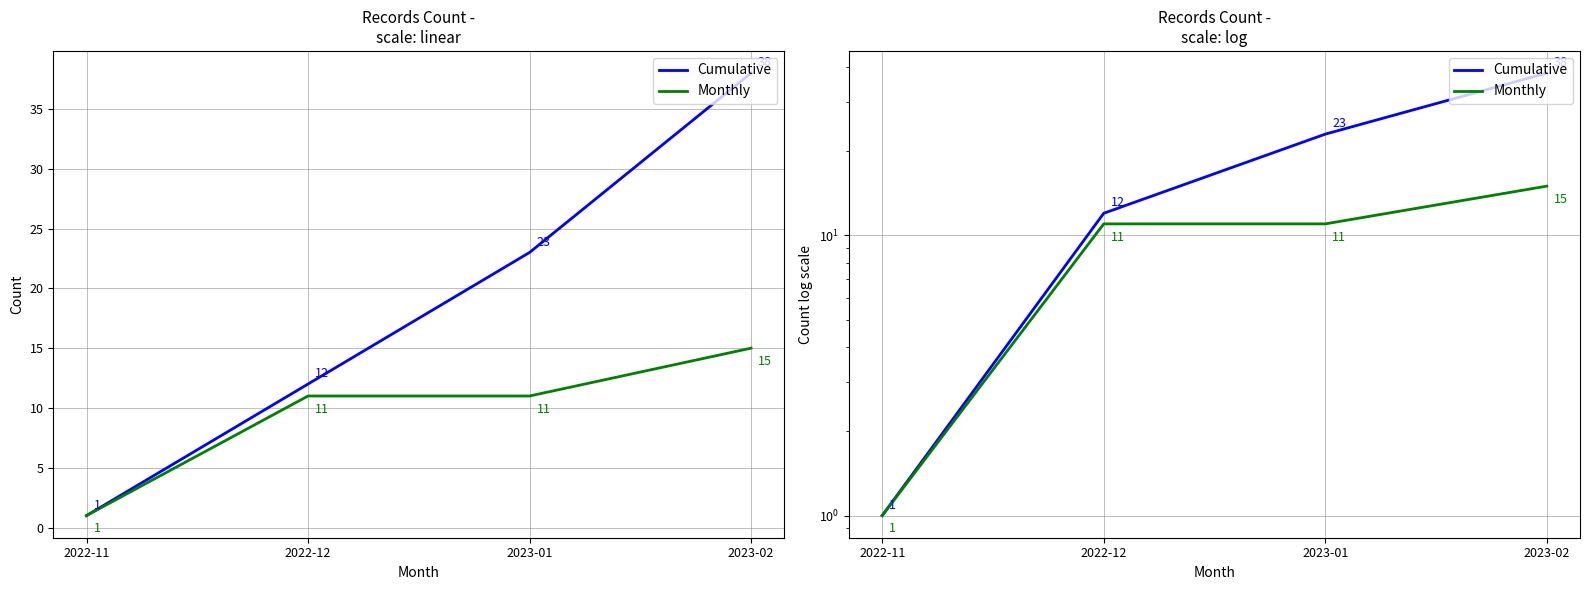

What is the value of the Cumulative point at the 1st from the left?

1